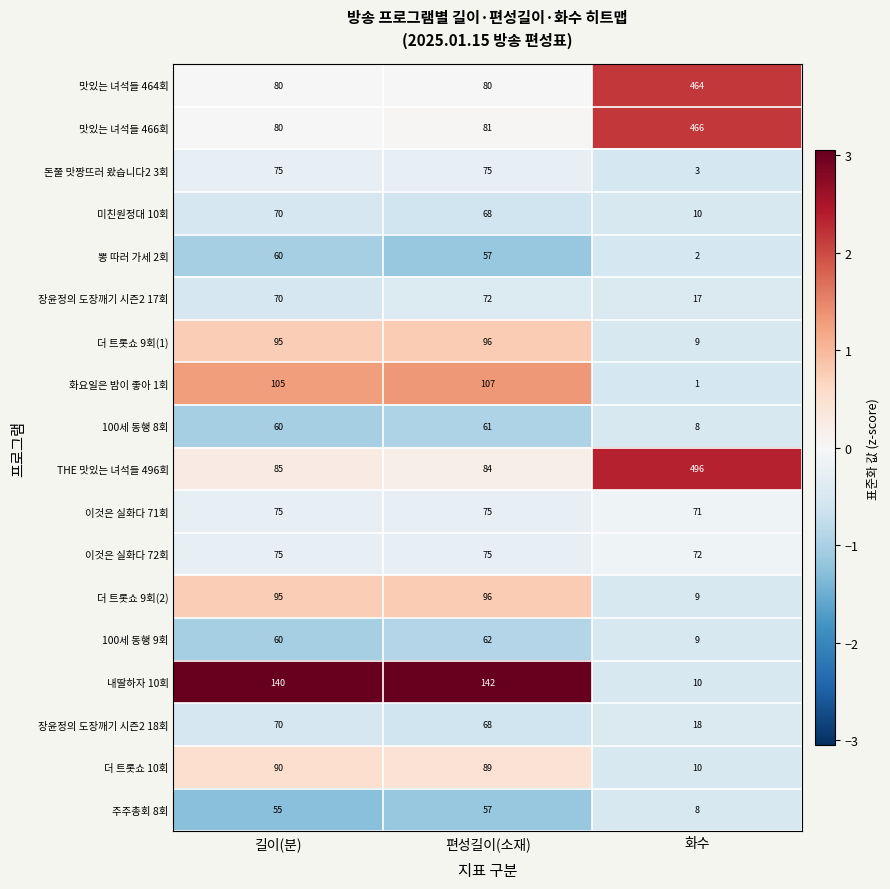

Which category has the highest value across all series?

화수